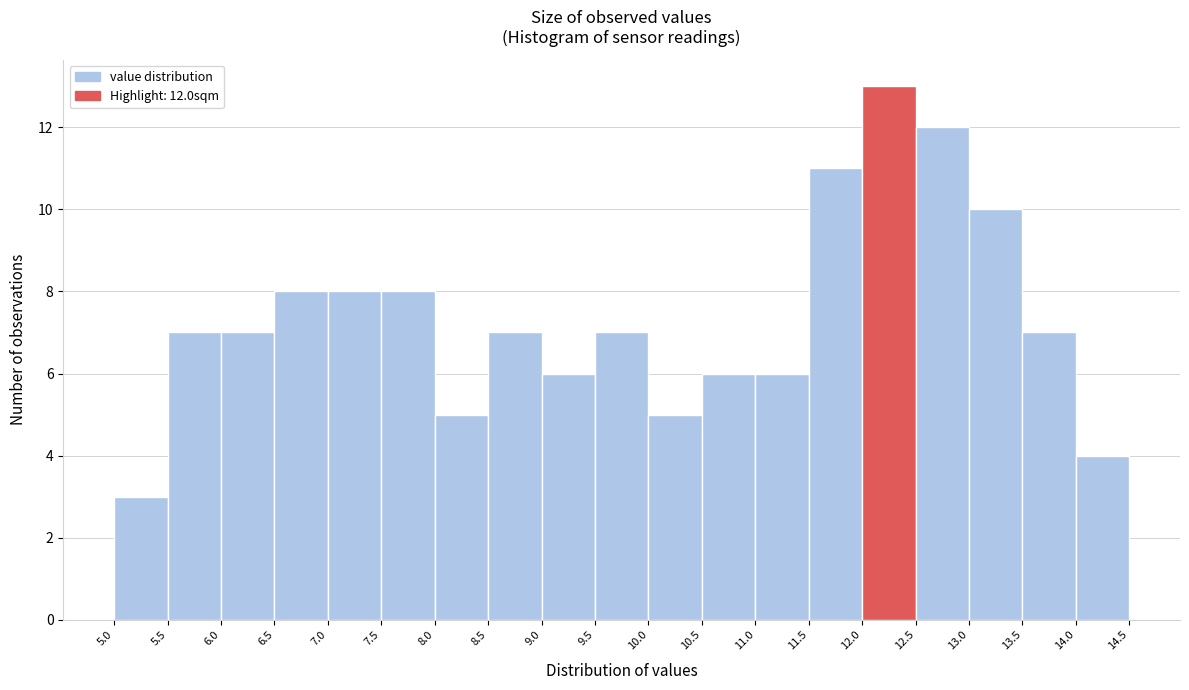

Which range on the x-axis has the tallest bar?

12.0 to 12.5